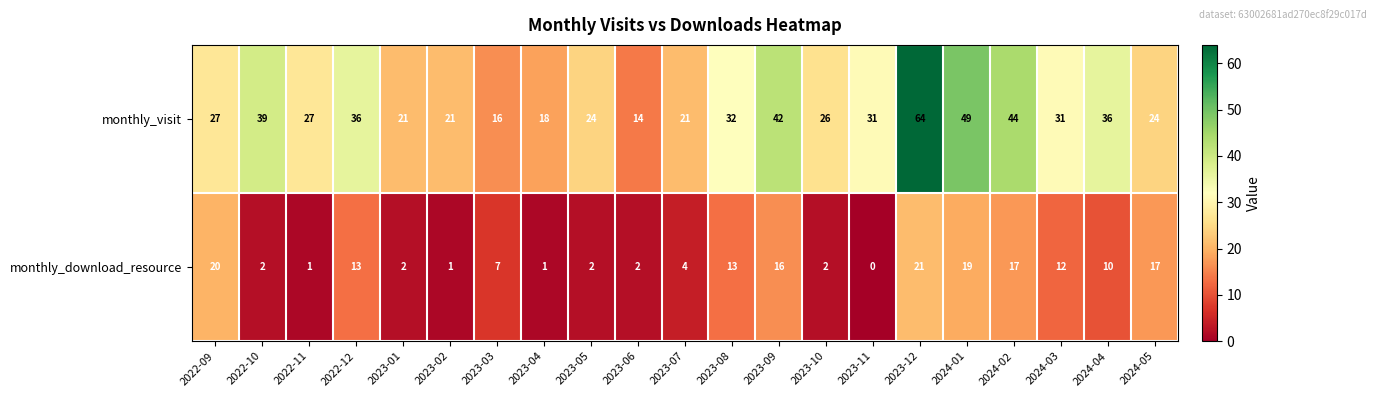

List the series in order of their peak value, lowest first.

monthly_download_resource, monthly_visit